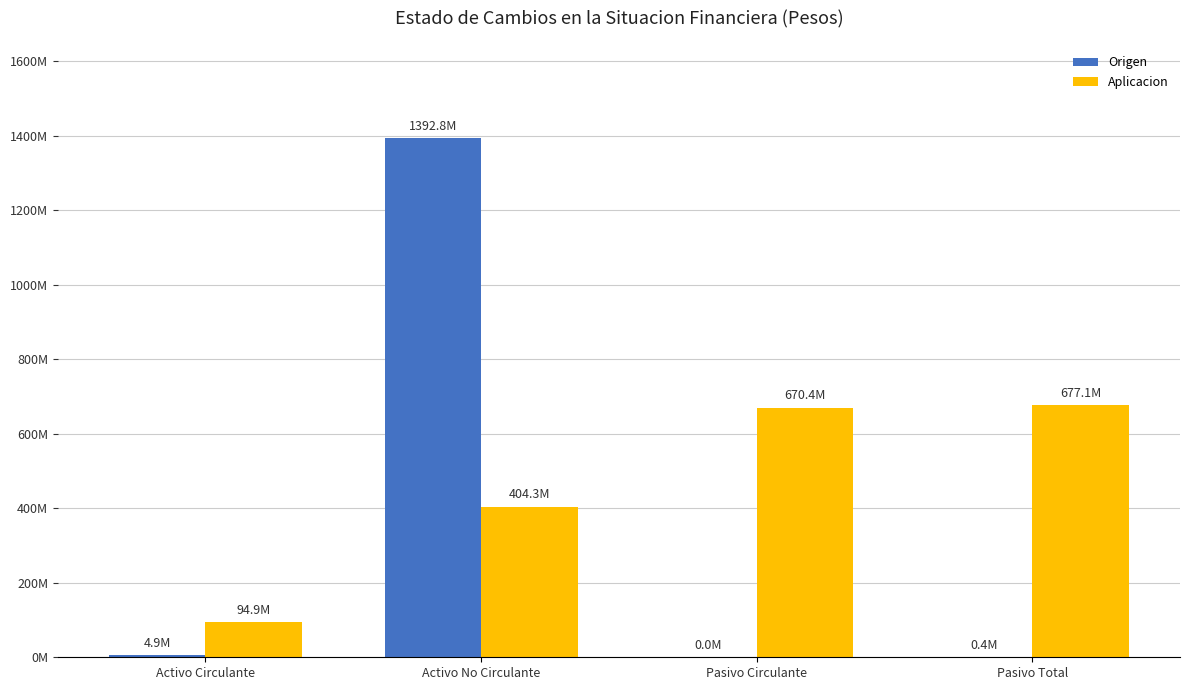

Are the bars grouped side by side (vs. stacked)?

Yes